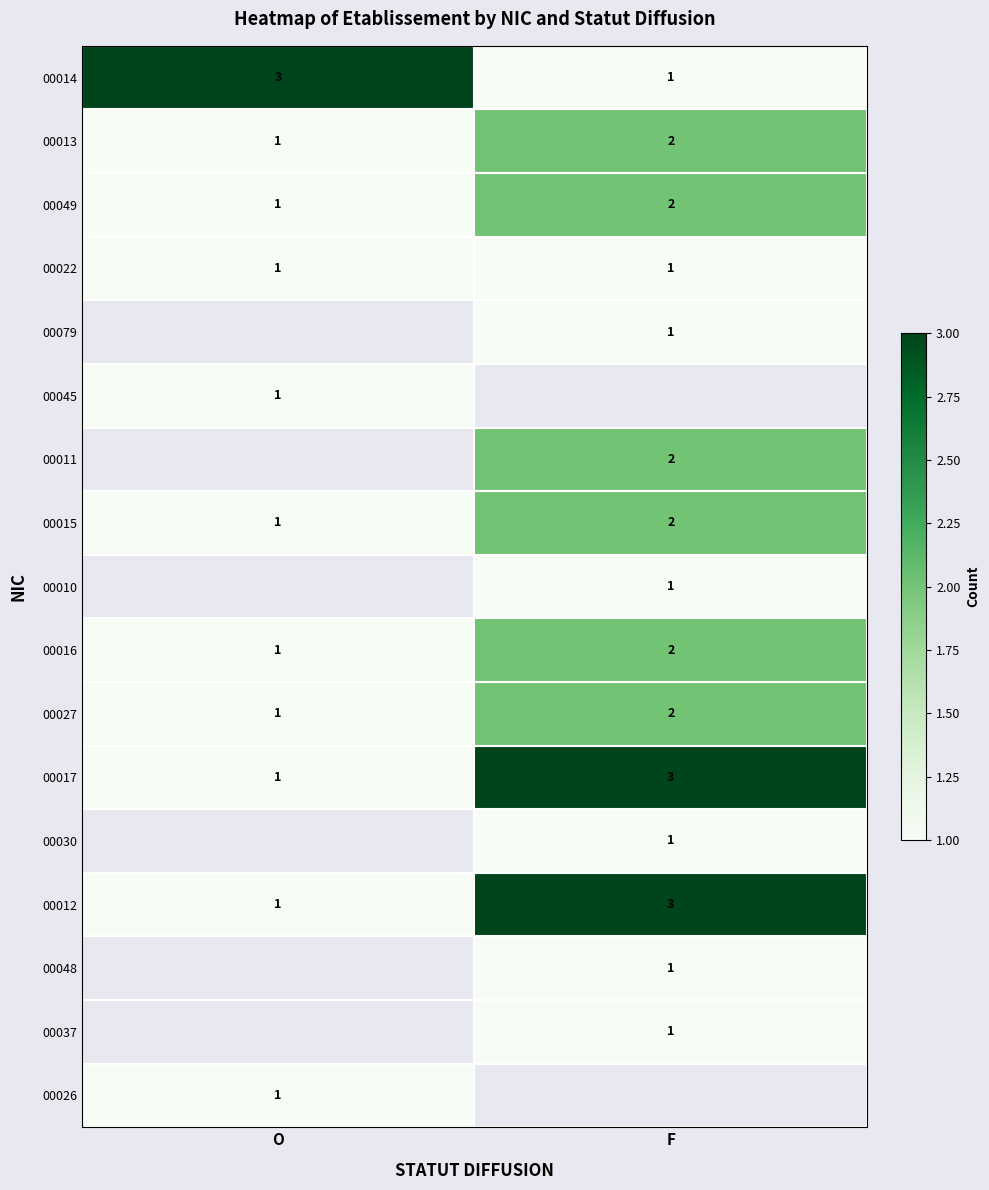

At which label does 00016 reach its minimum?

O